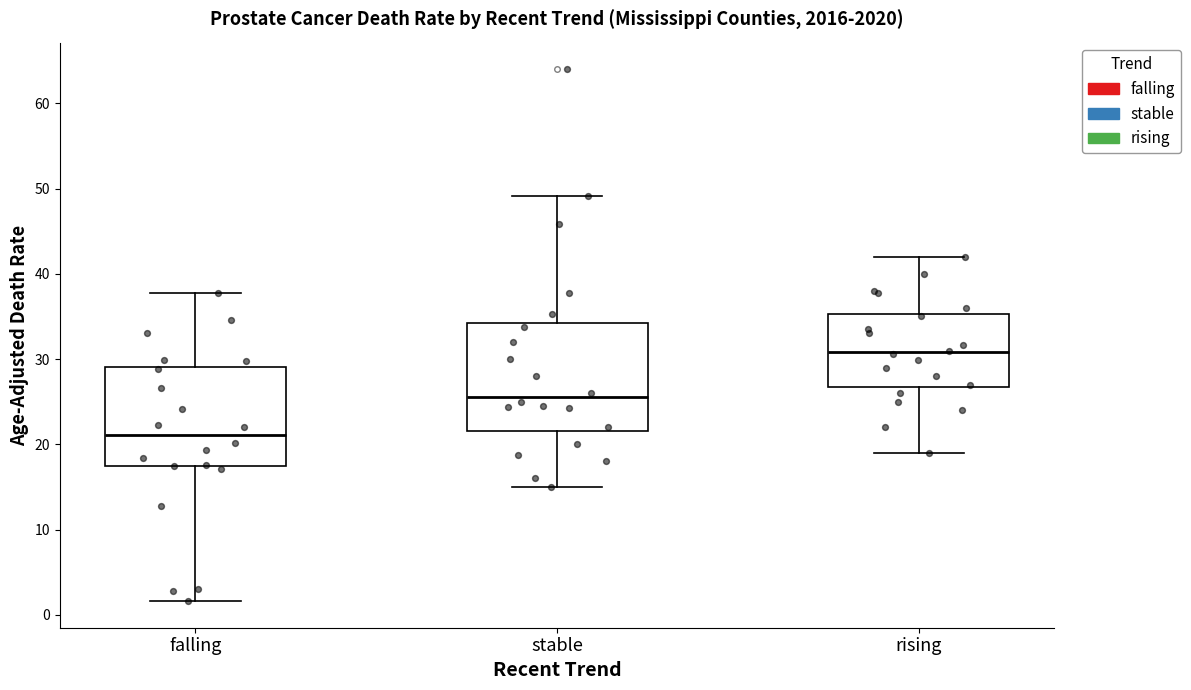

Where does the upper whisker of the box for stable end on the y-axis? The values are not printed on the chart, so give them approximately, as read against the axis.

49